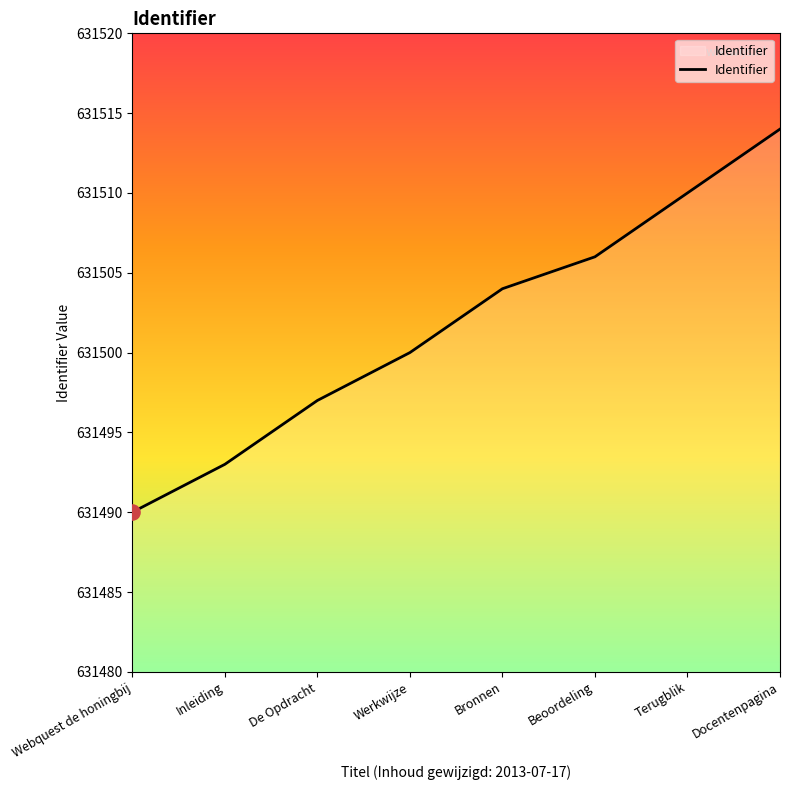

What is the change in value from Inleiding to De Opdracht?

+4